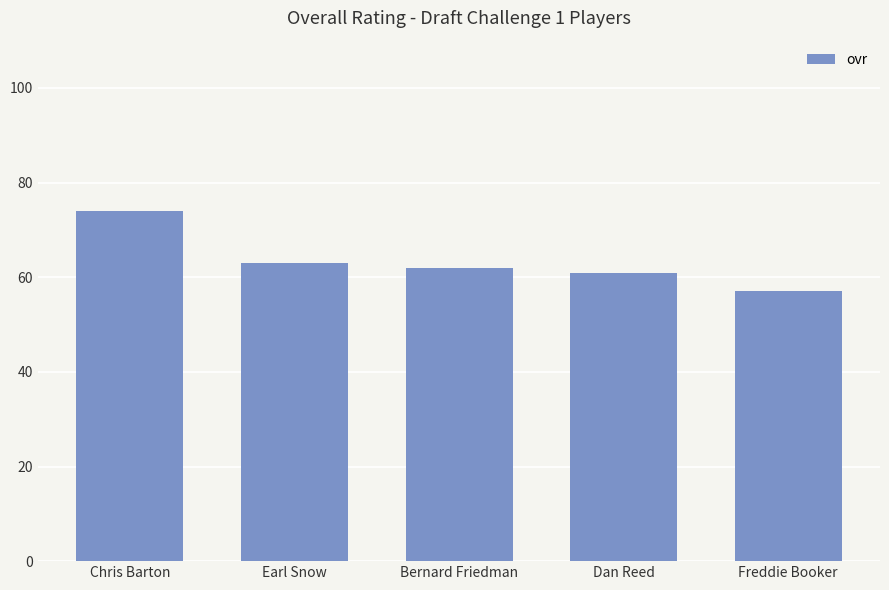

How many series are shown in this chart?

1